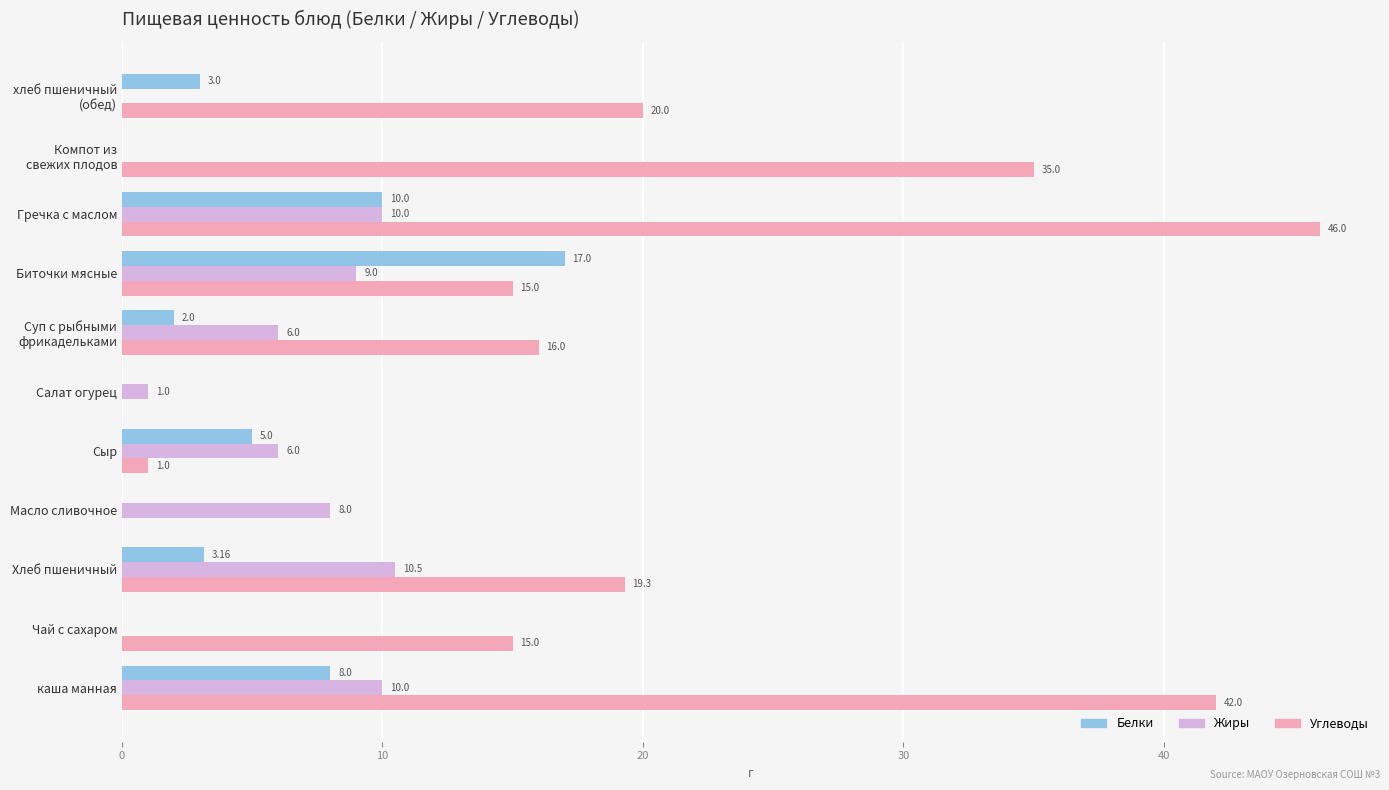

Which label corresponds to the largest value in the chart?

Гречка с маслом